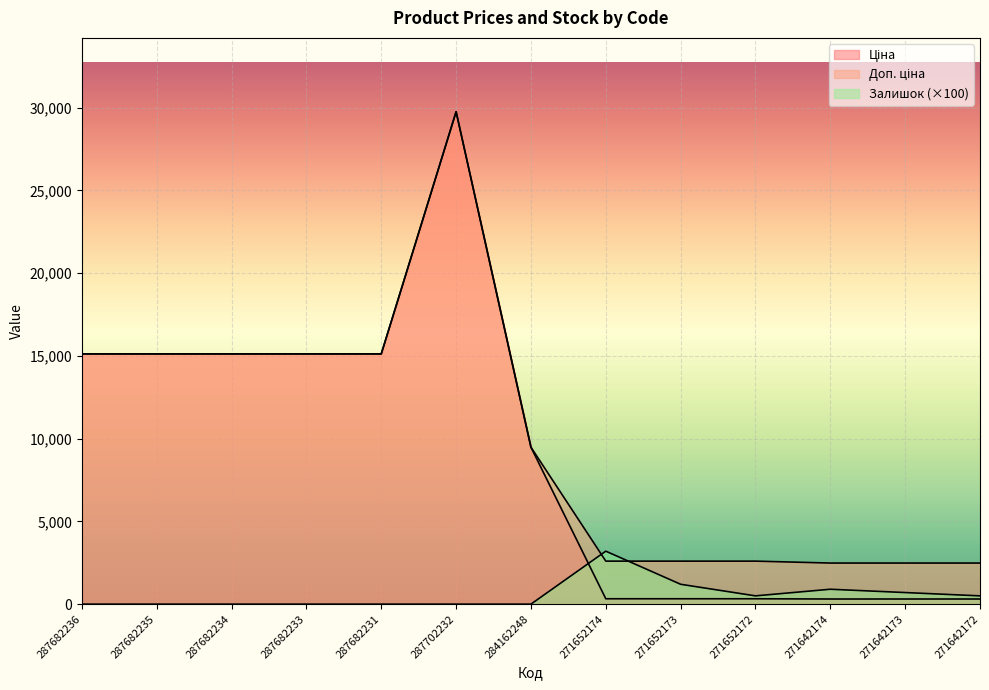

List the labels in order of Ціна value, smallest first.

271642174, 271642173, 271642172, 271652174, 271652173, 271652172, 284162248, 287682236, 287682235, 287682234, 287682233, 287682231, 287702232